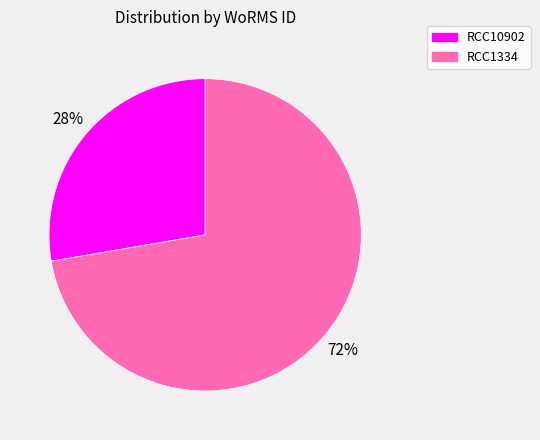

Which category accounts for the majority?

RCC1334